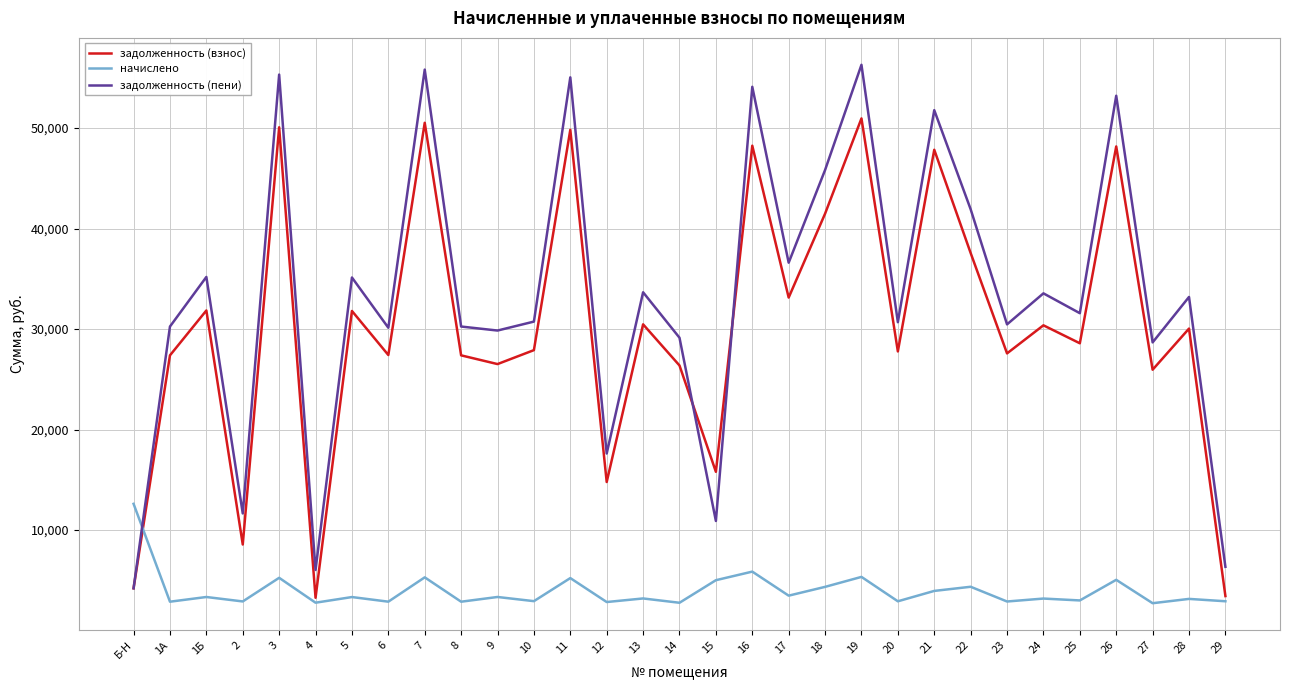

Which category has the highest value in the начислено series?

Б-Н